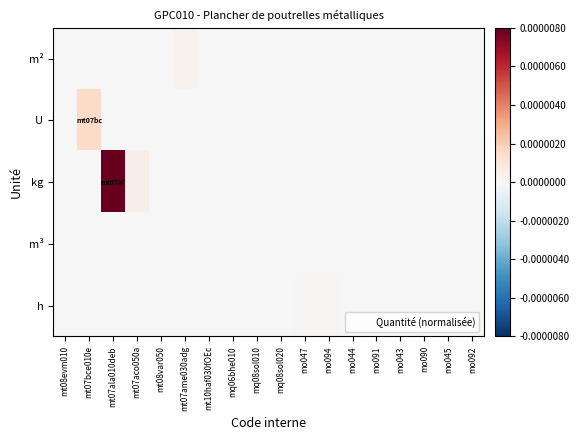

Which label corresponds to the smallest value in the chart?

mt07bce010e